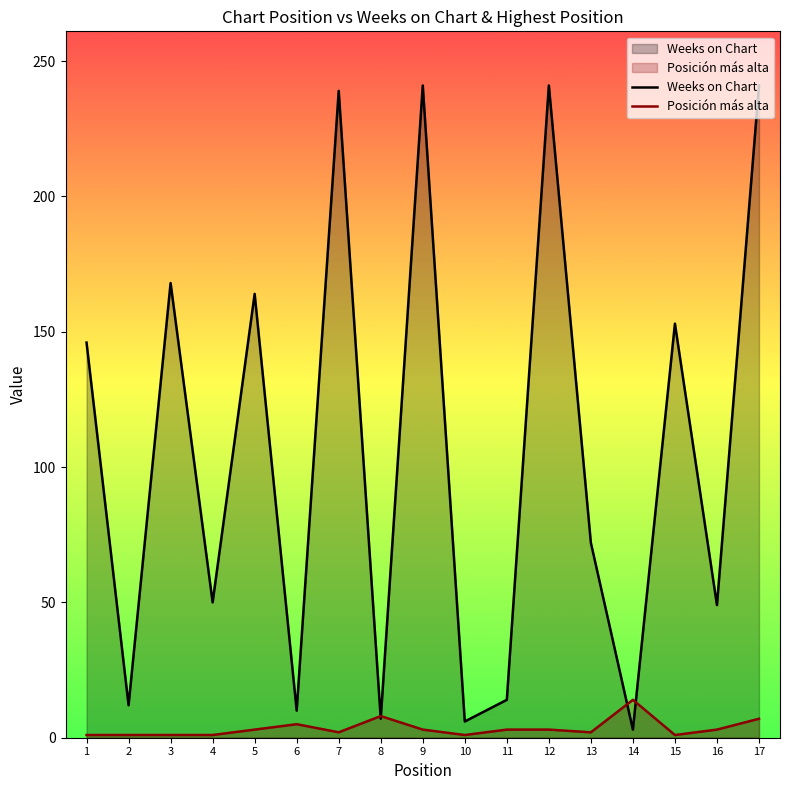

At which label is Posición más alta closest to 7?

17